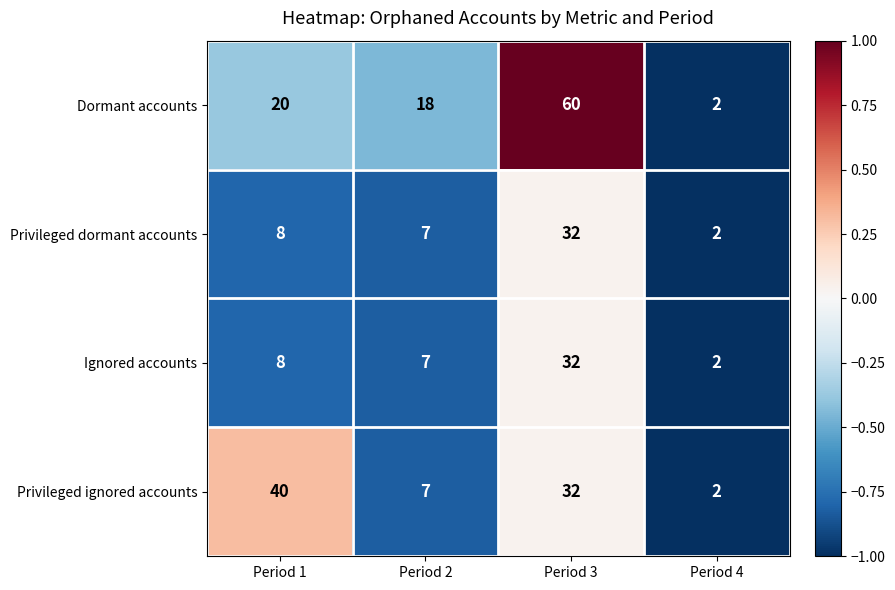

At which label is Privileged dormant accounts closest to 17?

Period 1